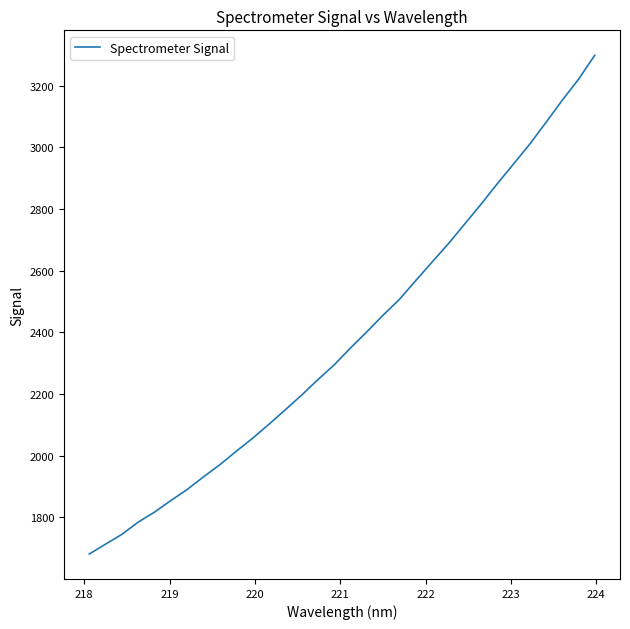

Does the chart have visible grid lines?

No